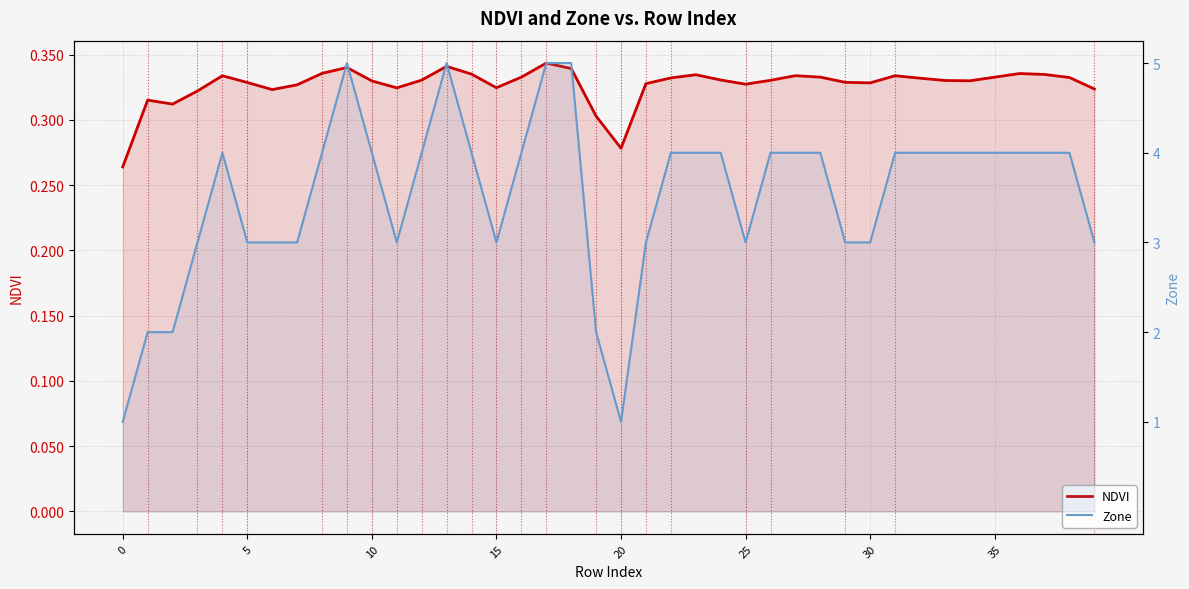

What is the average value of the Zone series?

3.5